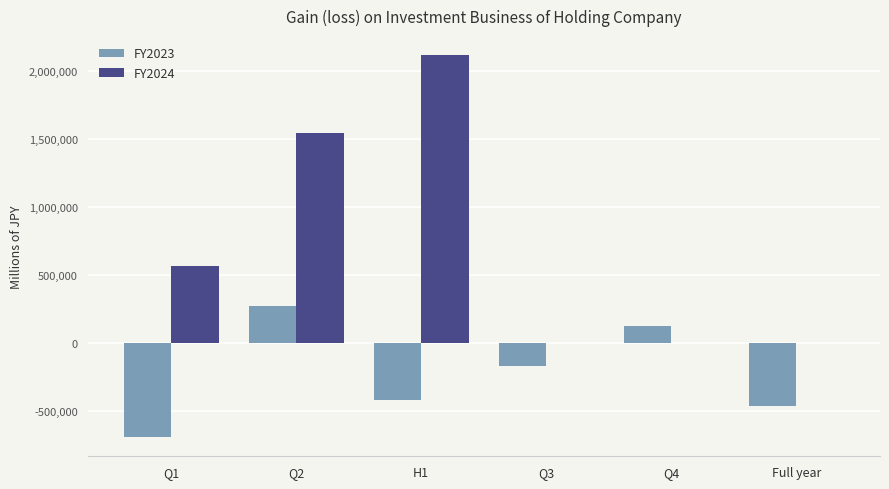

What are all the series names shown in the legend?

FY2023, FY2024